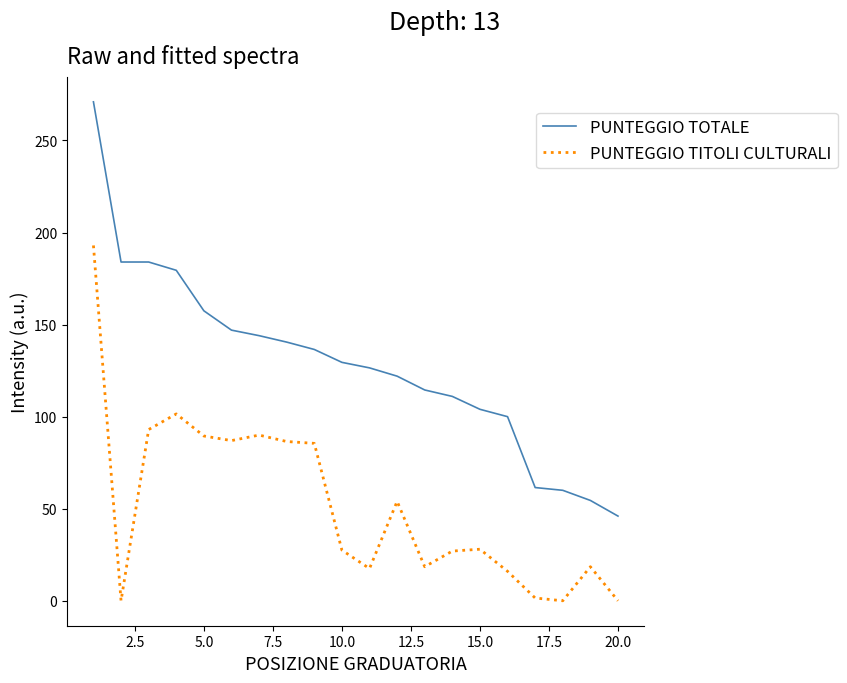

What is the difference between the second highest and minimum values in the PUNTEGGIO TOTALE series?

138.0